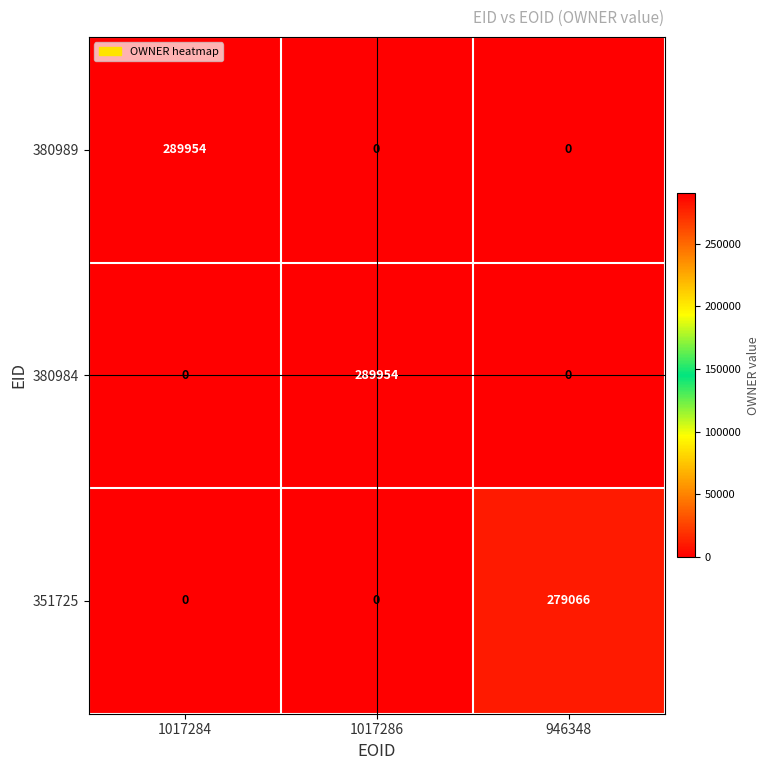

Reading left to right, list all the values displayed in this chart.

380989: 289954	0	0
380984: 0	289954	0
351725: 0	0	279066